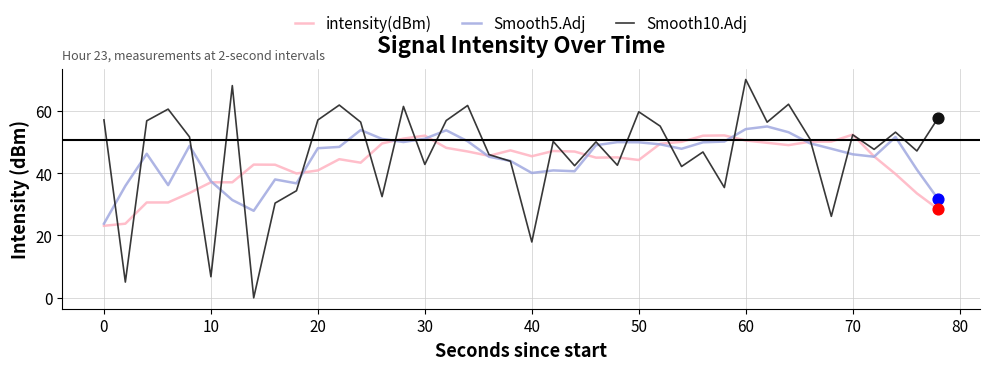

Which series has the largest range (max minus min)?

intensity(dBm)